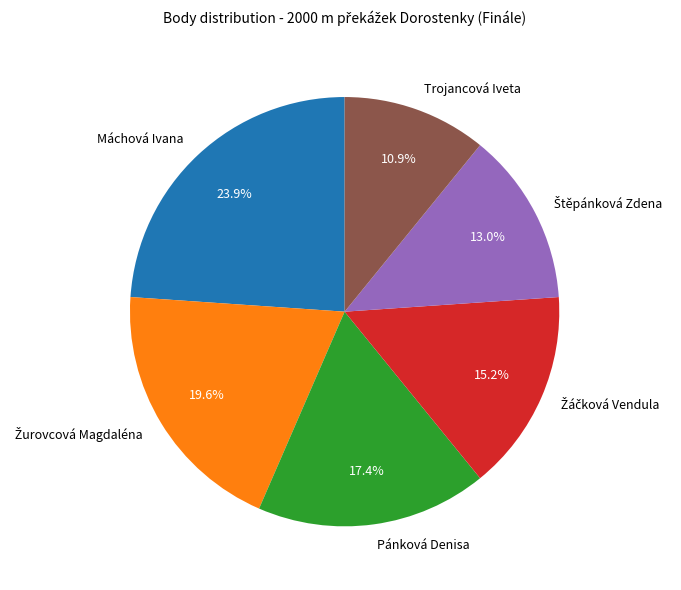

What is the ratio of the value at Pánková Denisa to the value at Máchová Ivana?

0.7